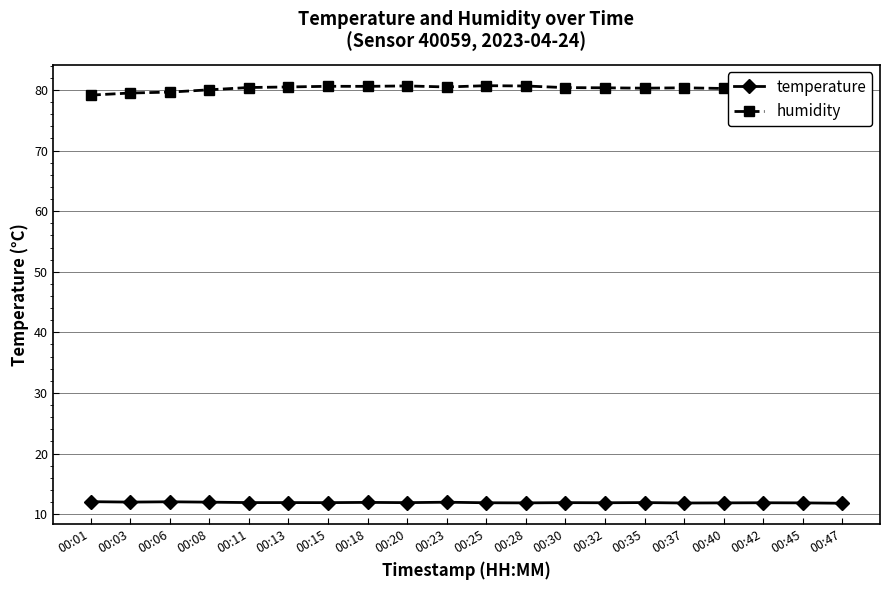

List the series in order of their overall mean, highest first.

humidity, temperature